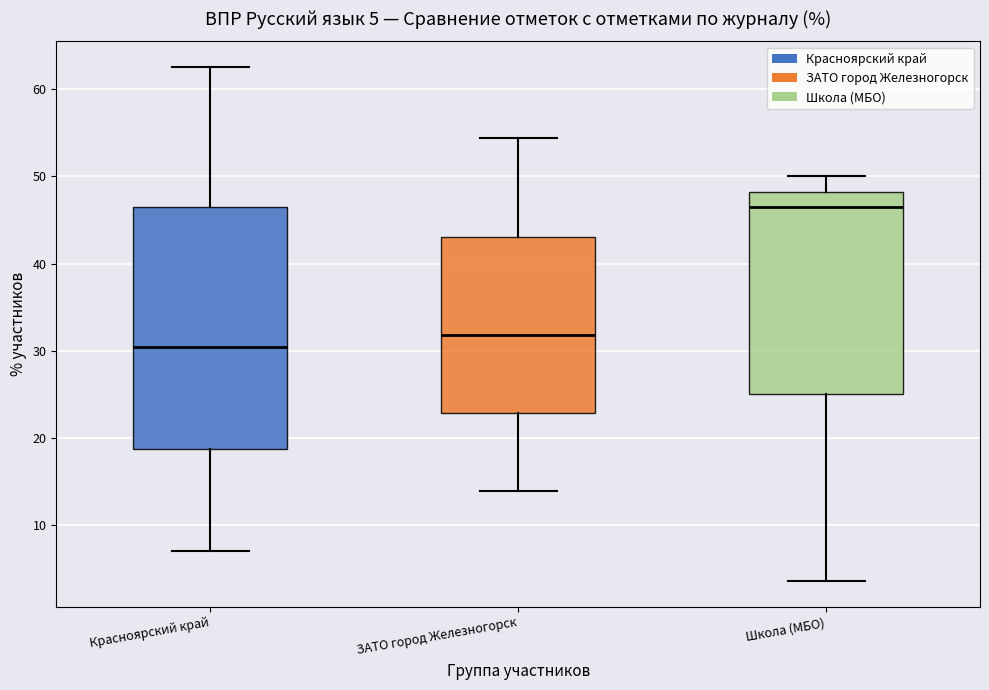

Which box has the lowest median line?

Красноярский край